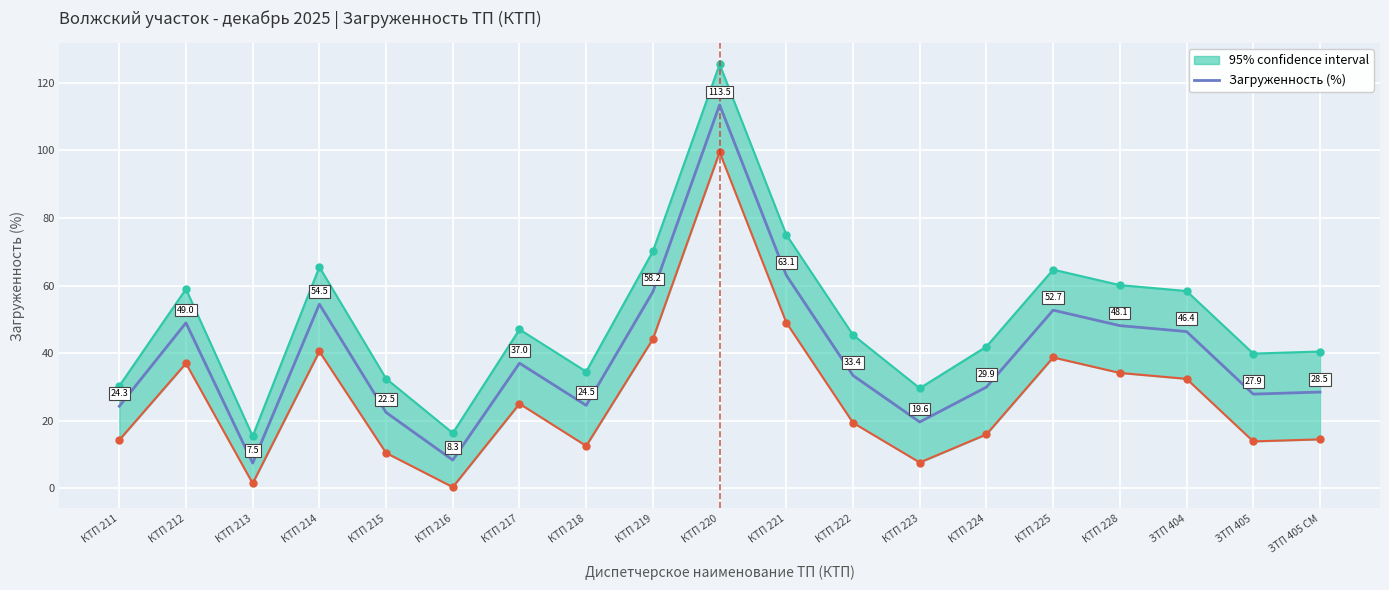

What is the greatest value displayed?

113.5